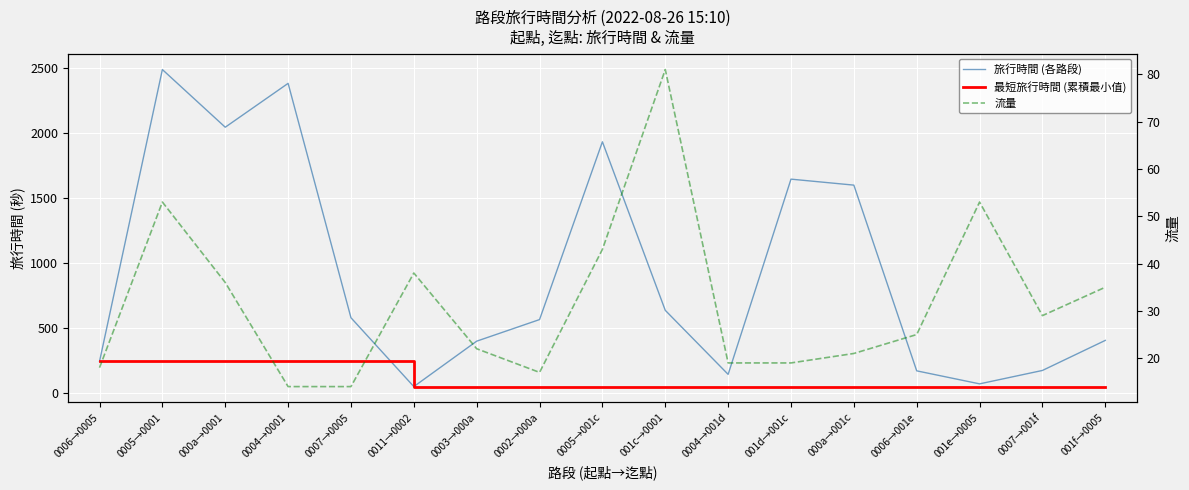

Reading left to right, list all the values displayed in this chart.

旅行時間 (各路段): 243	2486	2043	2380	579	50	399	565	1931	636	144	1644	1598	171	71	174	405
最短旅行時間 (累積最小值): 243	243	243	243	243	50	50	50	50	50	50	50	50	50	50	50	50
流量: 18	53	36	14	14	38	22	17	43	81	19	19	21	25	53	29	35